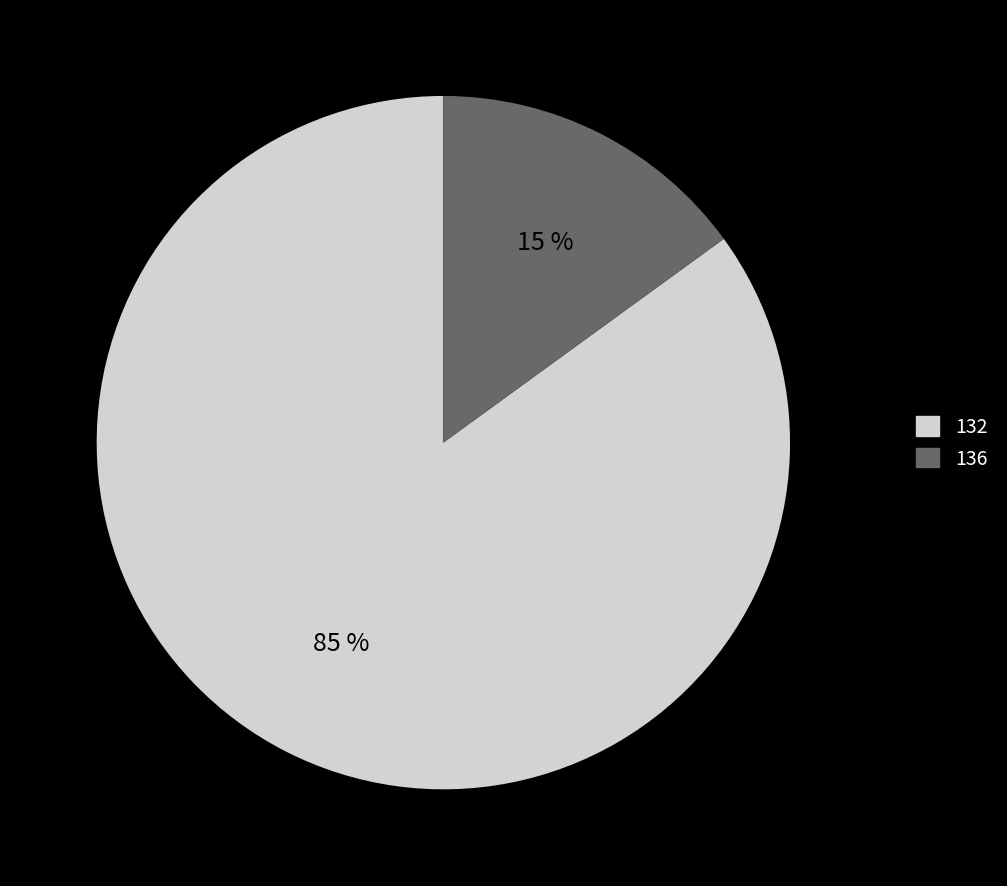

Is 132 the majority of the pie?

Yes